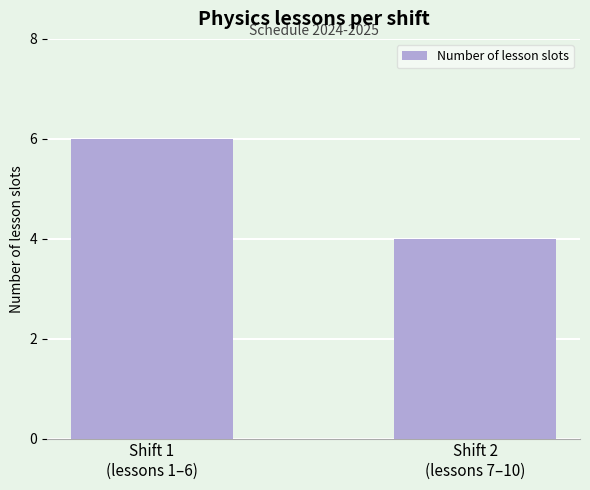

What is the value of the 2nd bar from the left?

4